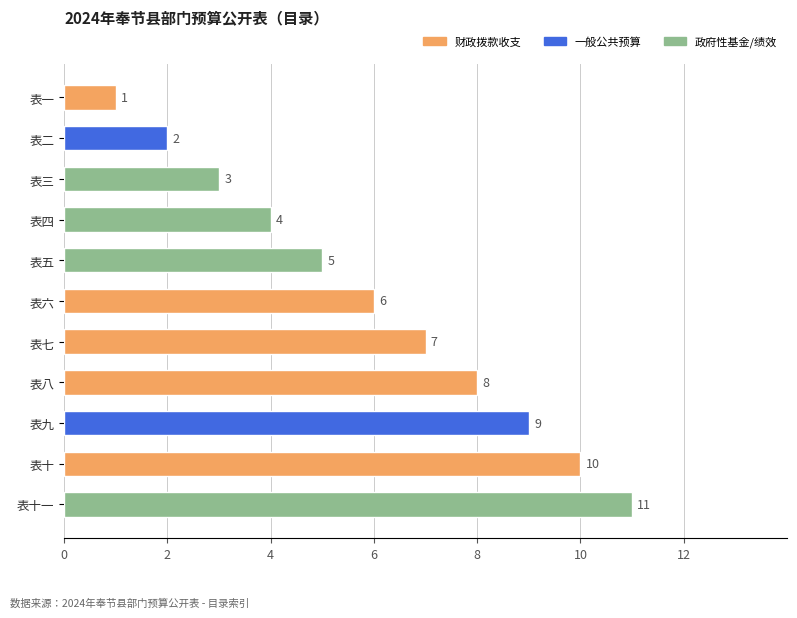

Are the bars horizontal?

Yes